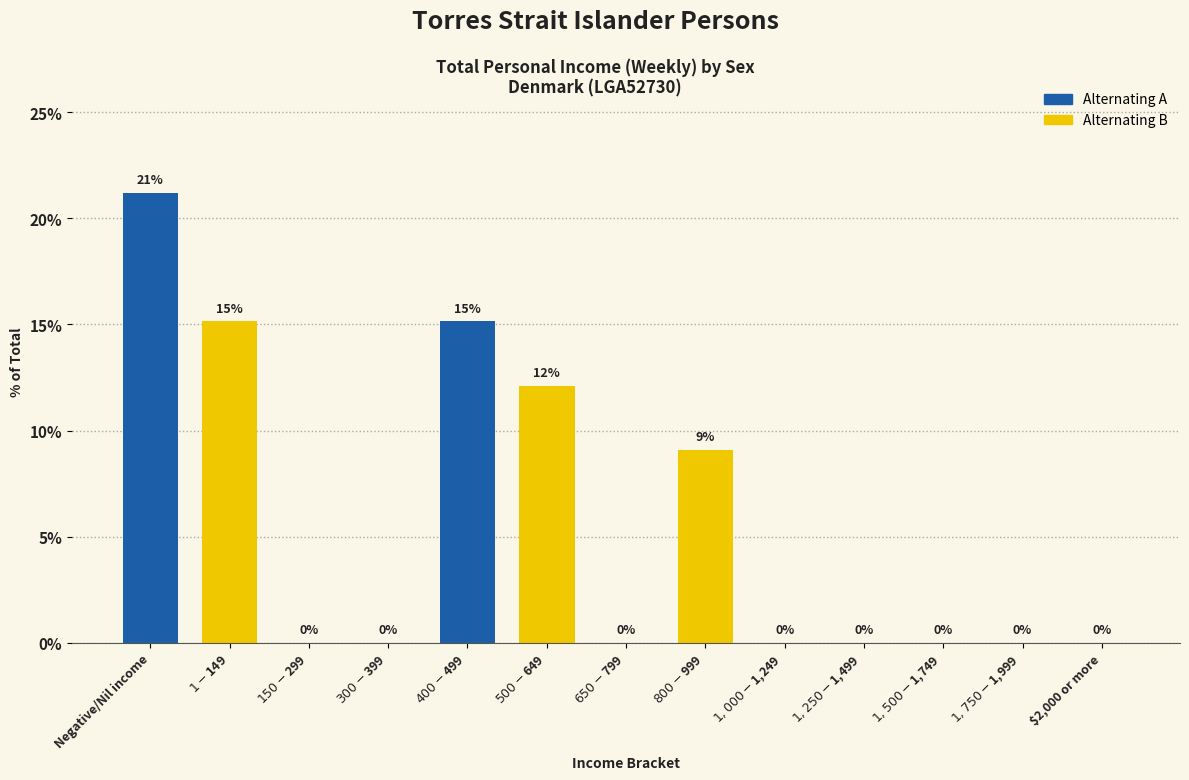

What is the greatest value displayed?

21.2